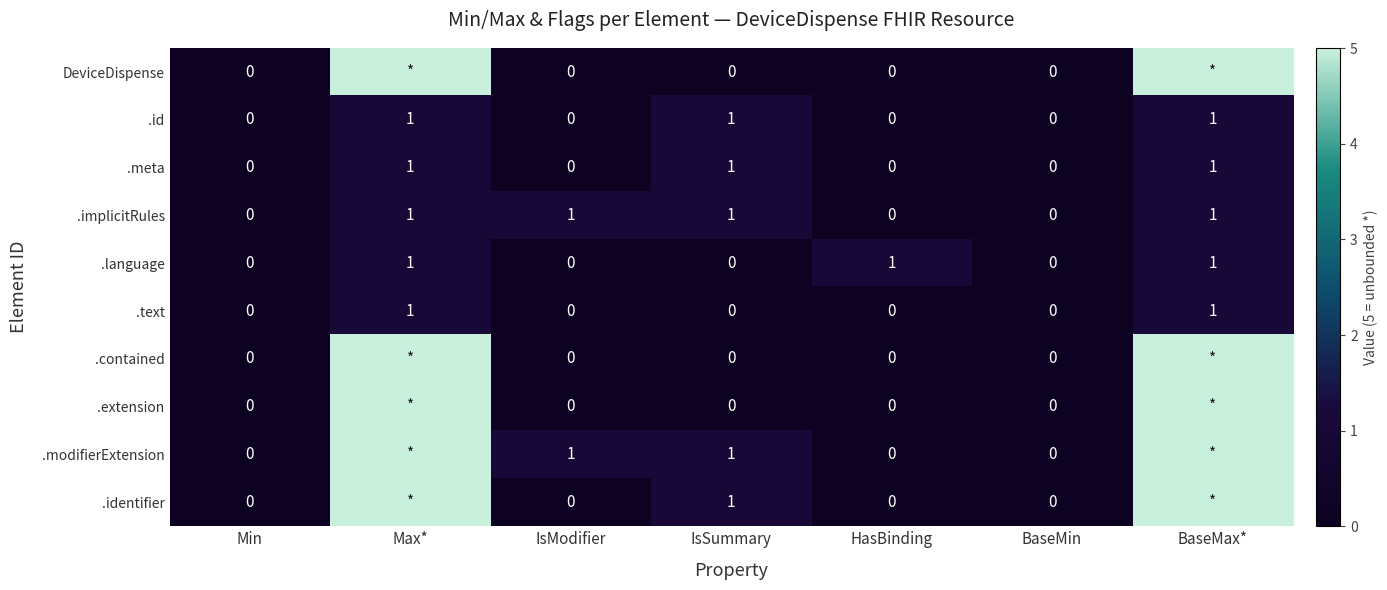

Is it true that .modifierExtension equals 0 at IsModifier?

False